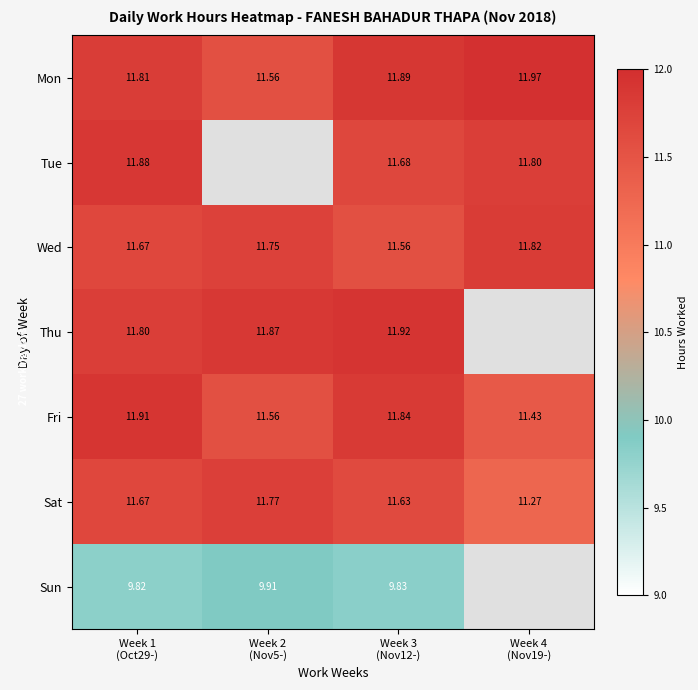

Read the Fri value at Week 4 (Nov19-).

11.4